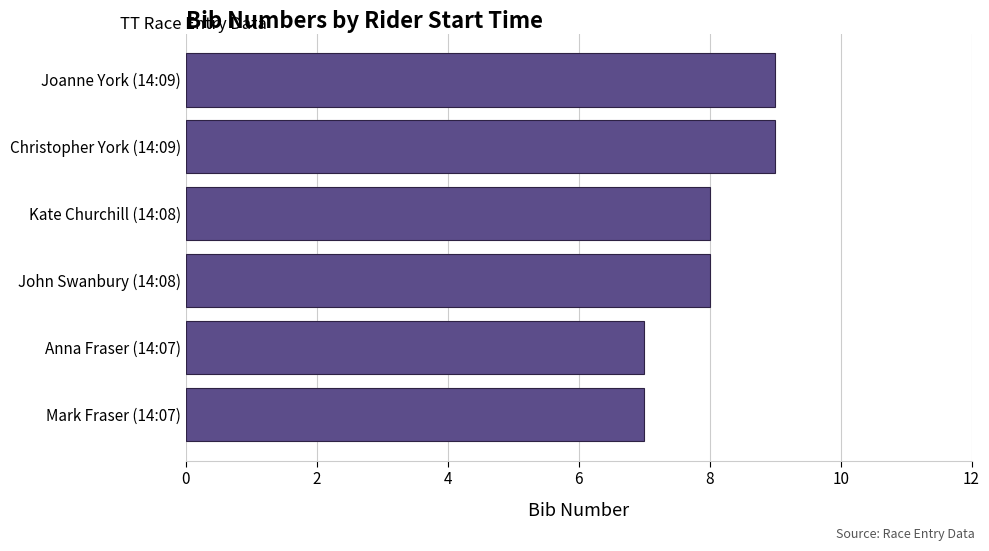

What is the difference between the maximum and minimum values?

2